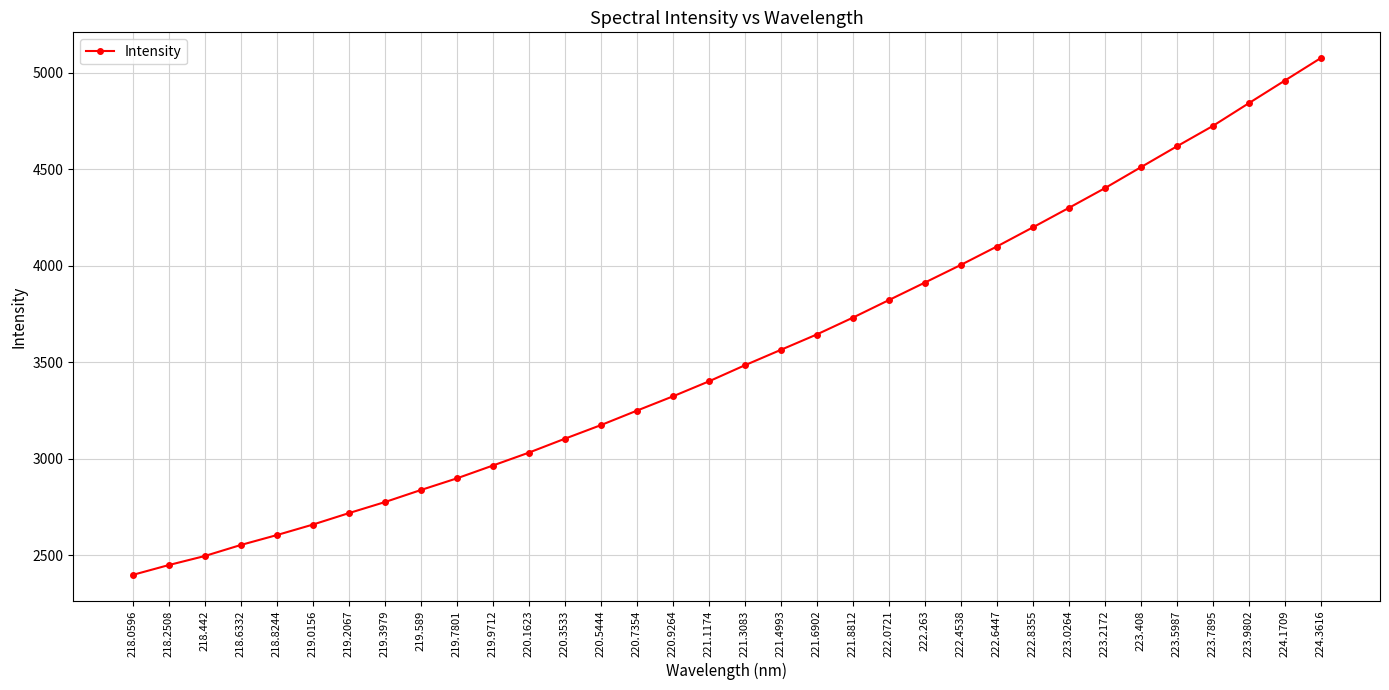

What is the difference between the maximum and minimum values?

2678.0